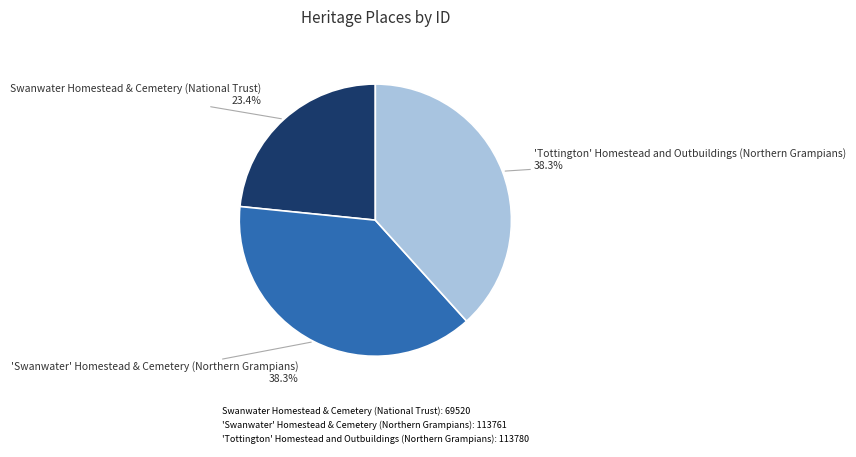

To the nearest percent, what portion does 'Tottington' Homestead and Outbuildings (Northern Grampians) represent?

38%